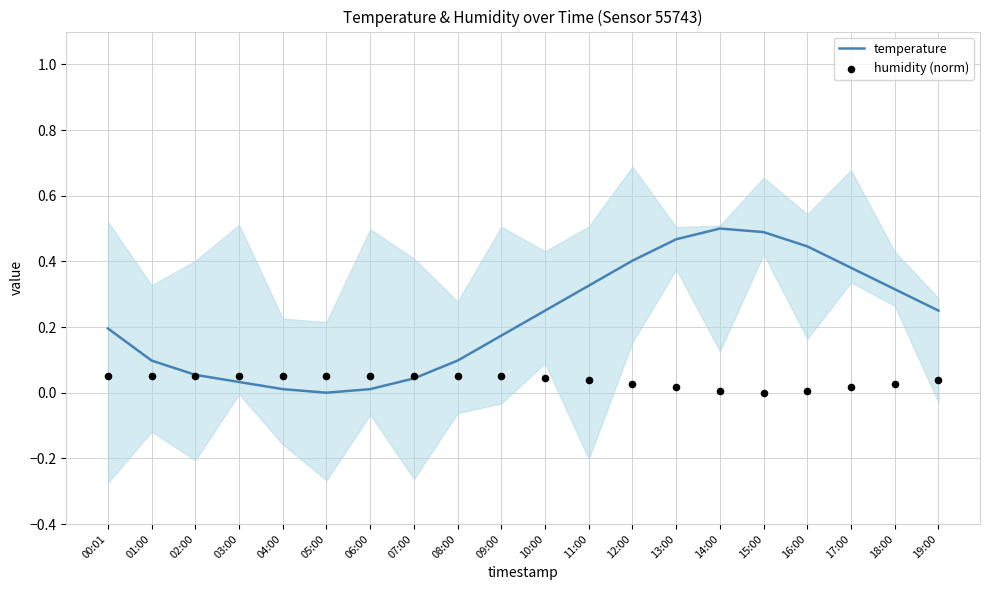

Which series reaches the minimum Y coordinate?

temperature